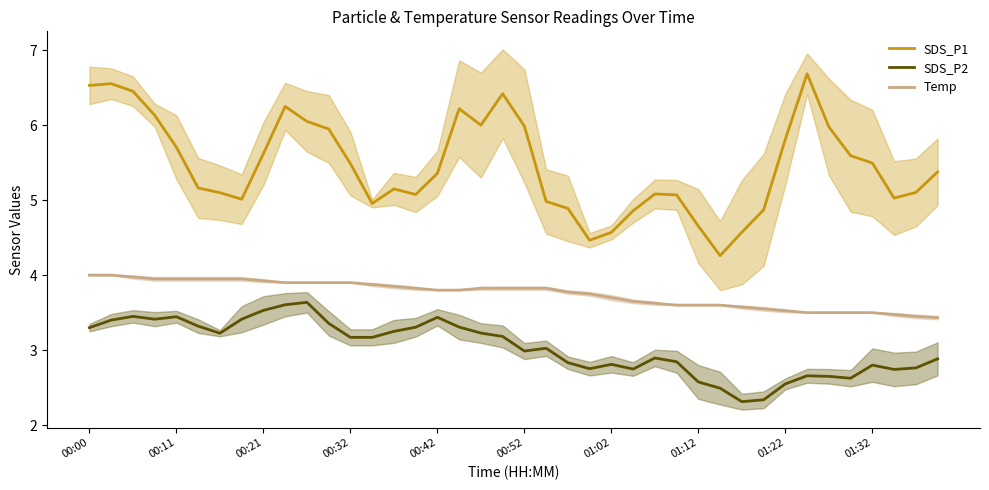

What is the maximum value for SDS_P1?

6.7